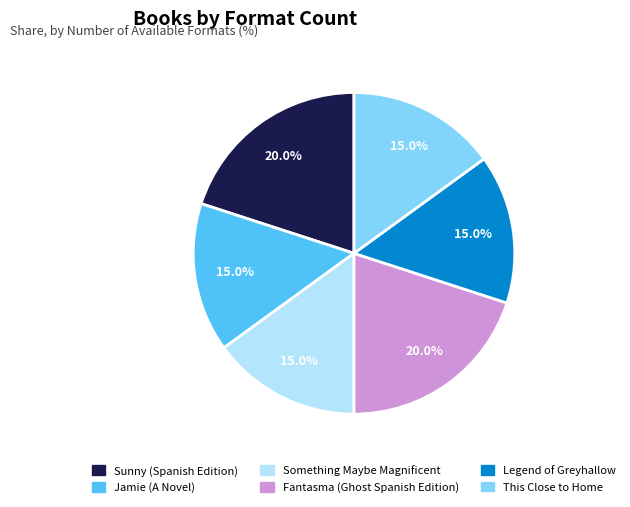

Is there any slice that represents more than half of the pie?

No